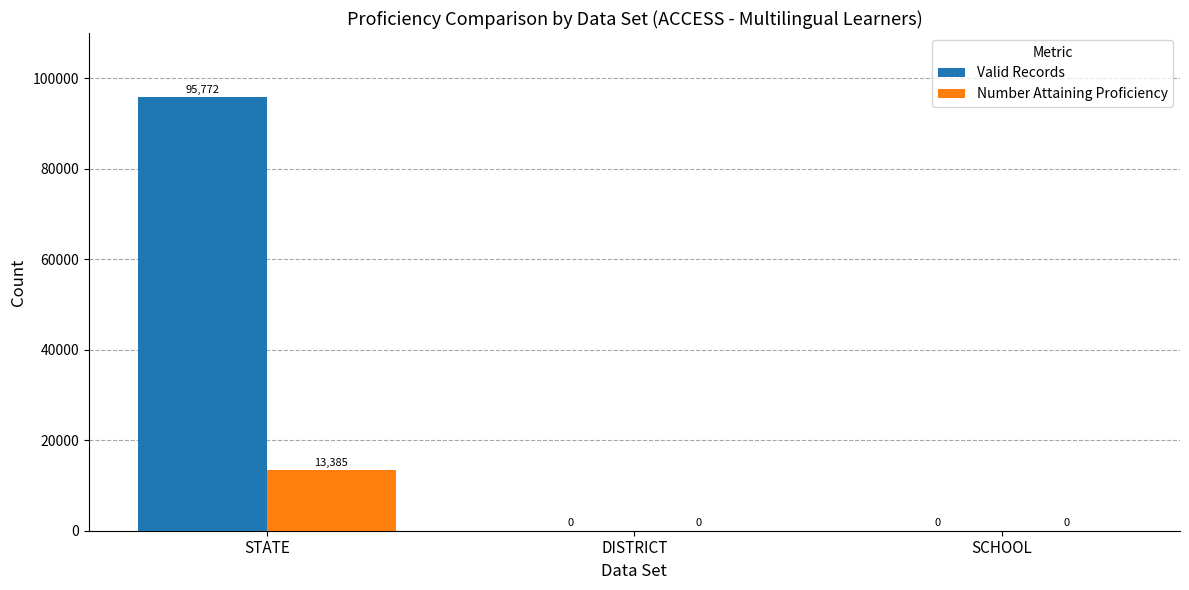

Which category has the highest value in the Number Attaining Proficiency series?

STATE